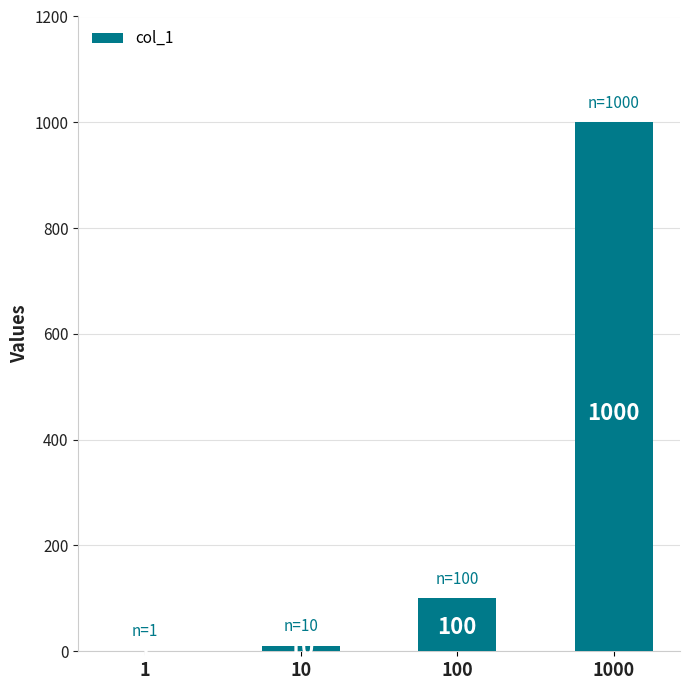

What is the change in value from 1 to 1000?

+999